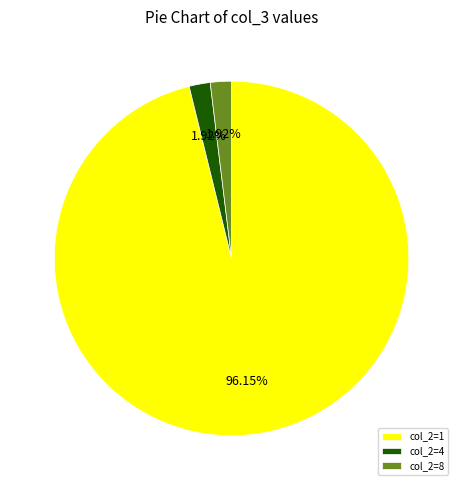

What is the majority slice?

col_2=1